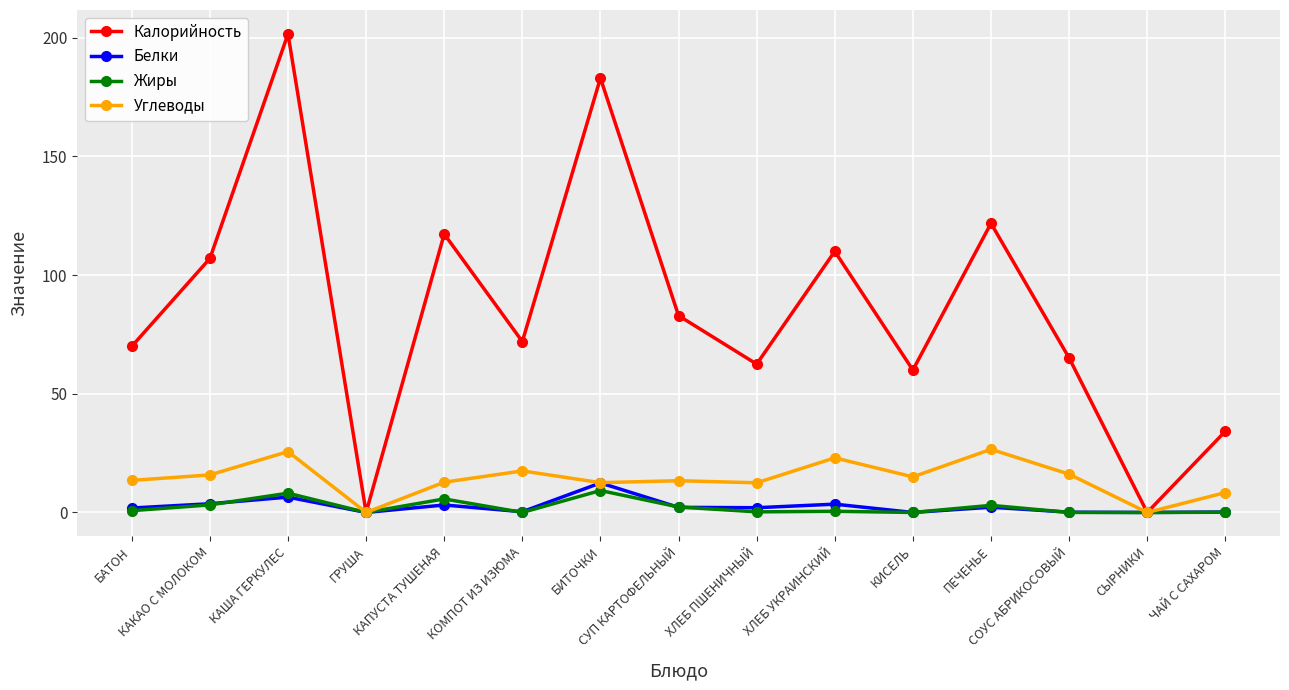

At how many categories does at least one series exceed 68?

9